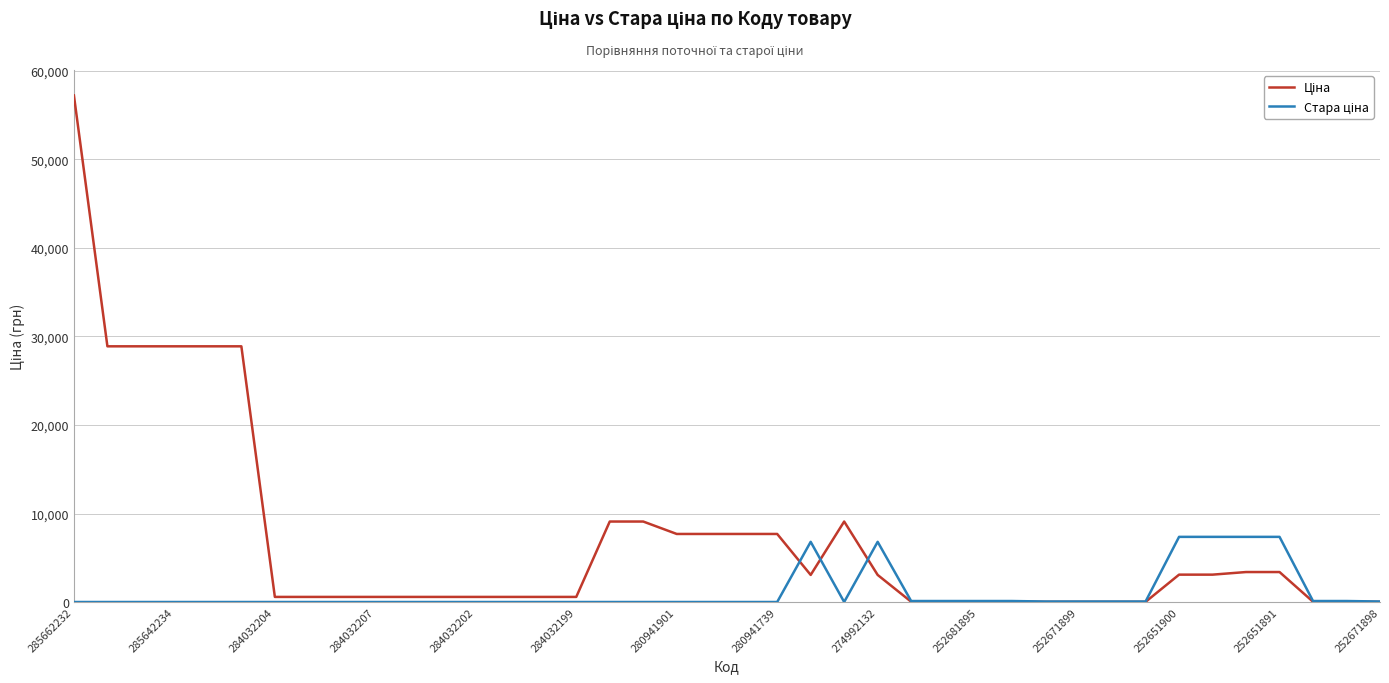

How many categories are shown in the chart?

40